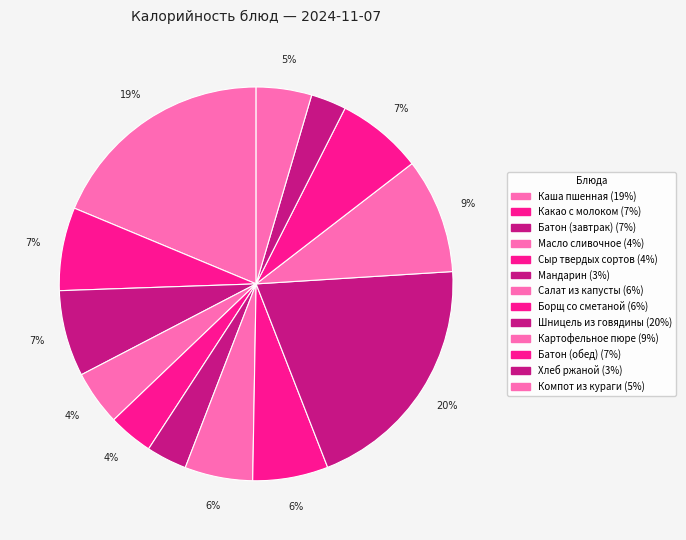

To the nearest percent, what is the average slice percentage?

8%